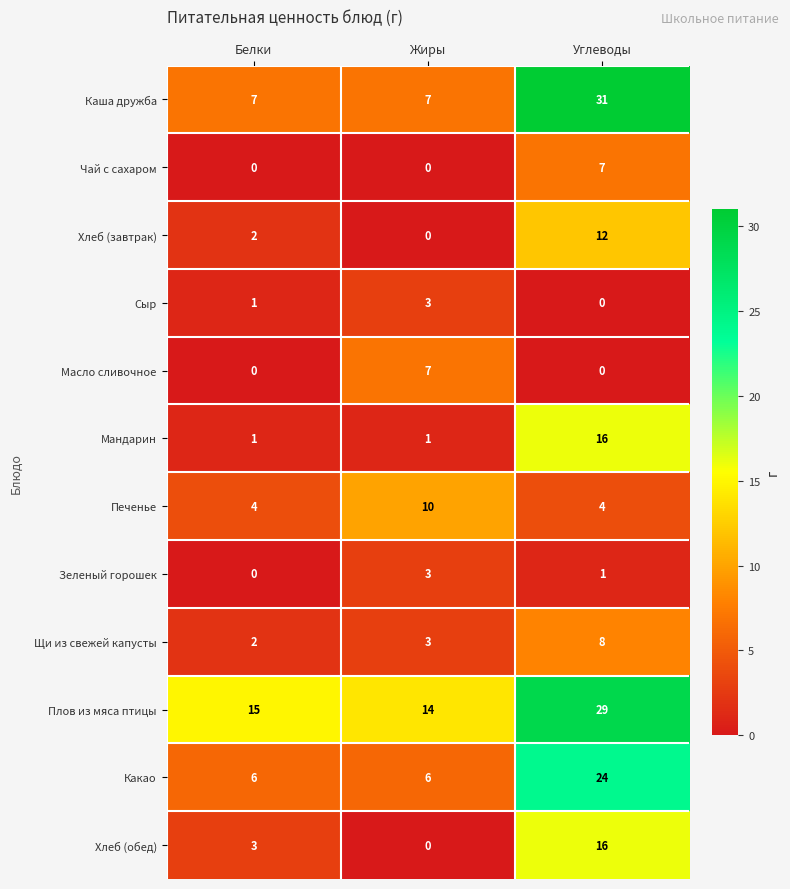

How many Зеленый горошек values are between 0 and 3?

3